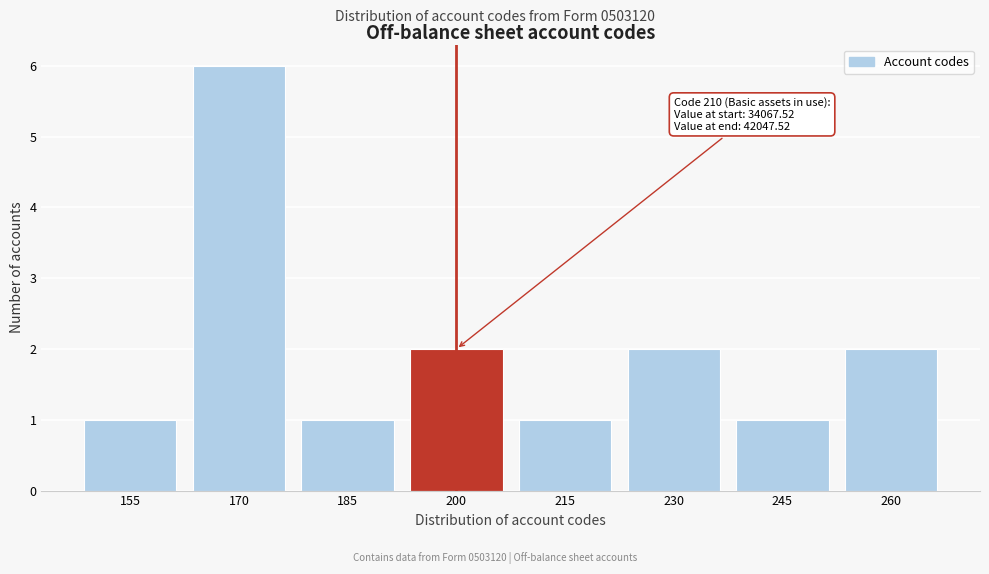

Reading left to right, transcribe all the data shown in this chart.

1	6	1	2	1	2	1	2